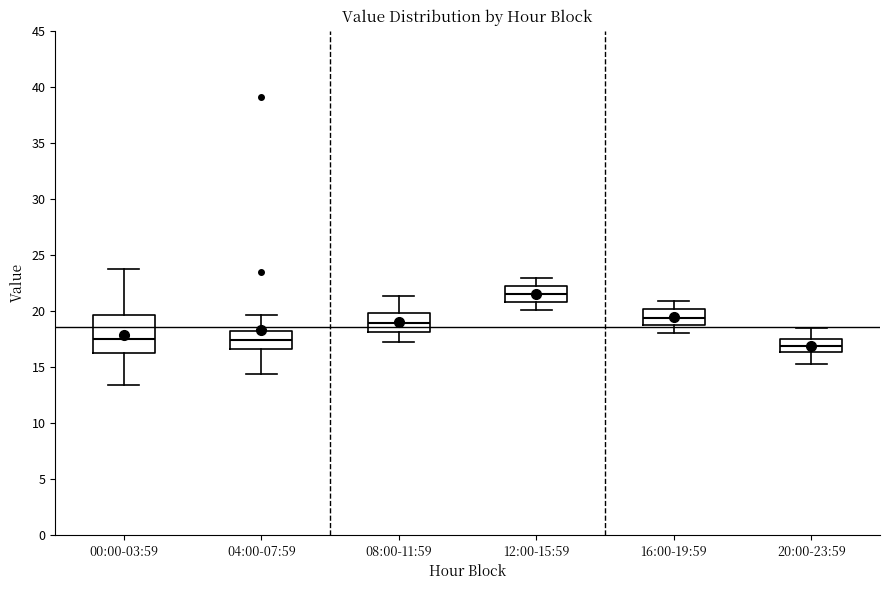

Reading left to right, read every box against the y-axis: the position of its median line, the range the box covers, and the ends of its whiskers. The values are not printed on the chart, so give them approximately, as read against the axis.

00:00-03:59: median 17.5, box 16.5 to 19.5, whiskers 13.5 to 23.5
04:00-07:59: median 17.5, box 16.5 to 18.0, whiskers 14.5 to 19.5
08:00-11:59: median 19.0, box 18.0 to 20.0, whiskers 17.0 to 21.5
12:00-15:59: median 21.5, box 21.0 to 22.0, whiskers 20.0 to 23.0
16:00-19:59: median 19.5, box 18.5 to 20.0, whiskers 18.0 to 21.0
20:00-23:59: median 17.0, box 16.5 to 17.5, whiskers 15.5 to 18.5